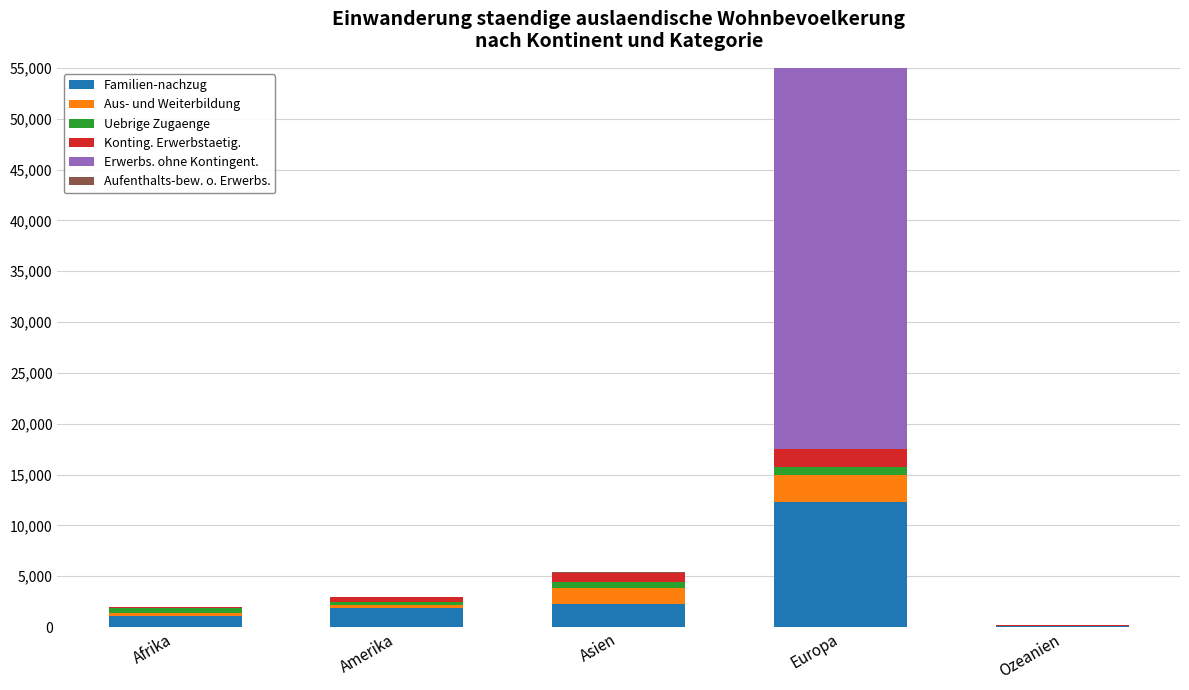

Rank the categories by Aufenthalts-bew. o. Erwerbs. value from lowest to highest.

Ozeanien, Afrika, Amerika, Asien, Europa